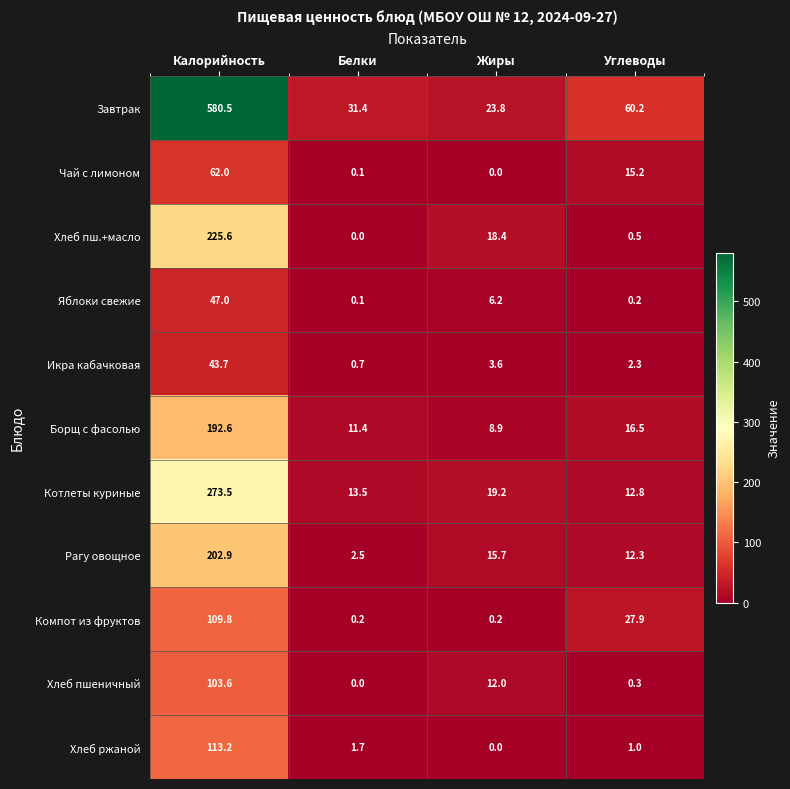

What is the average value of the Котлеты куриные series?

79.8